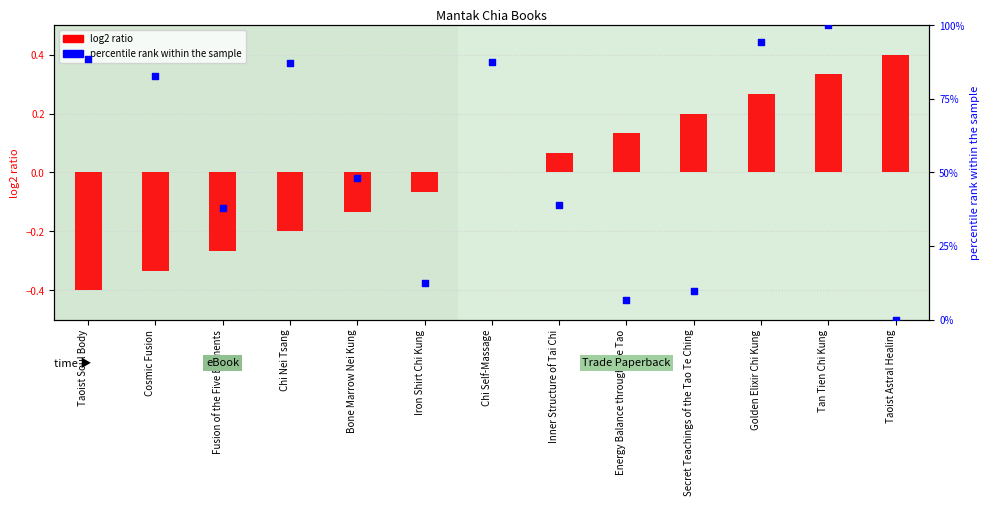

Which series contains the highest Y value?

percentile rank within the sample